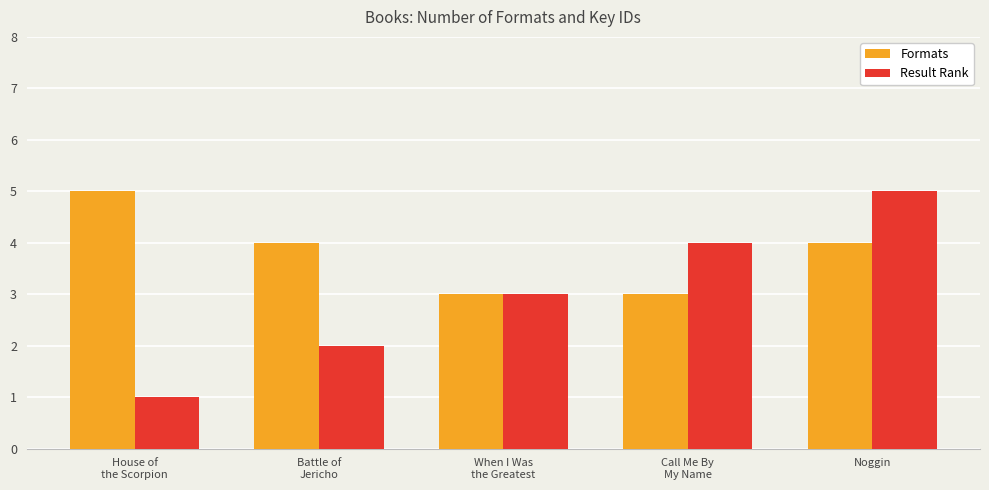

The Formats series shows 3 at Call Me By
My Name. True or false?

True